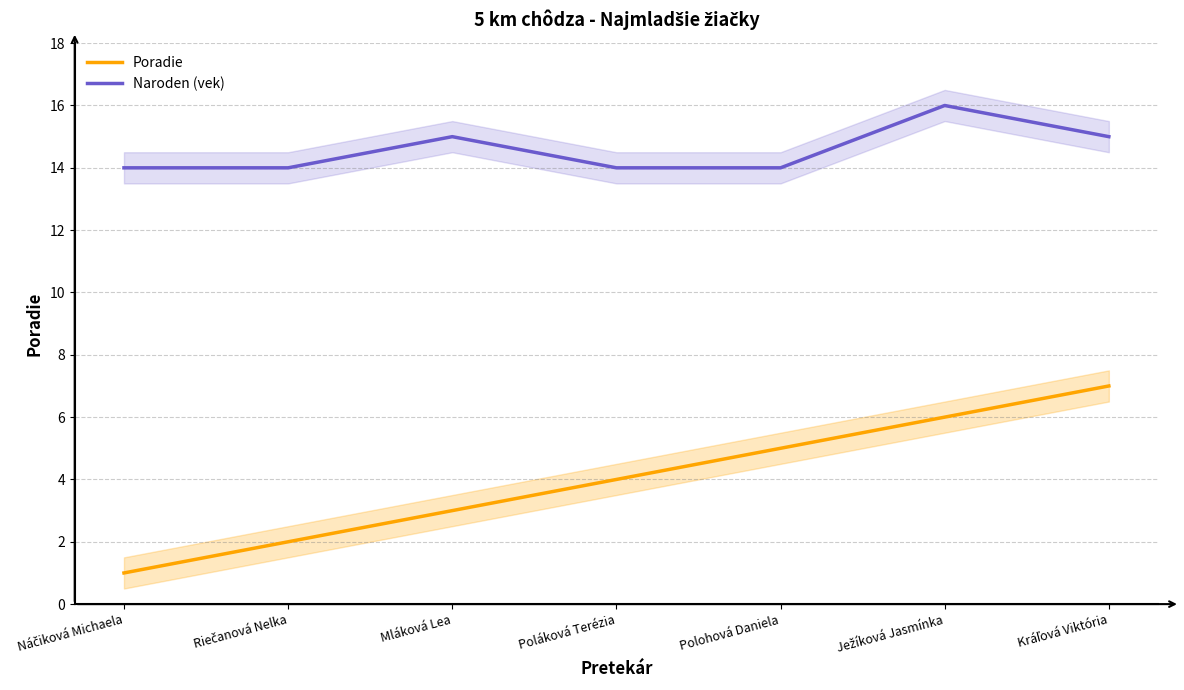

How many lines are shown in the chart?

2